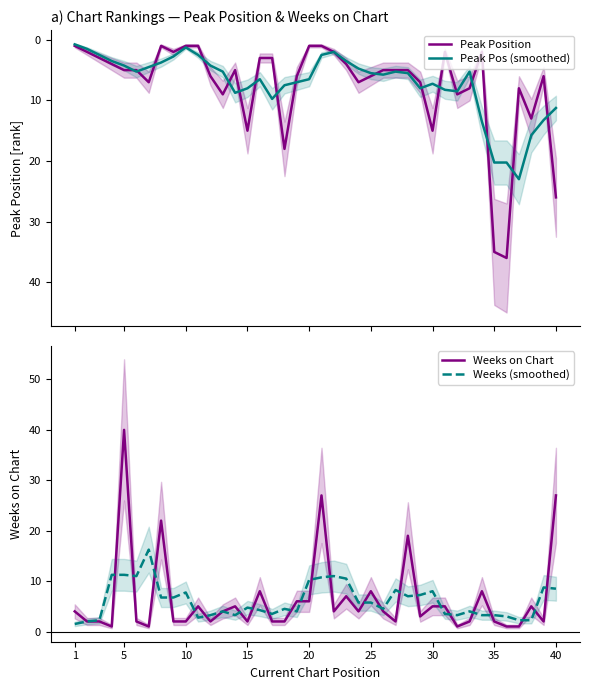

The Weeks (smoothed) series shows 10.2 at 20. True or false?

True